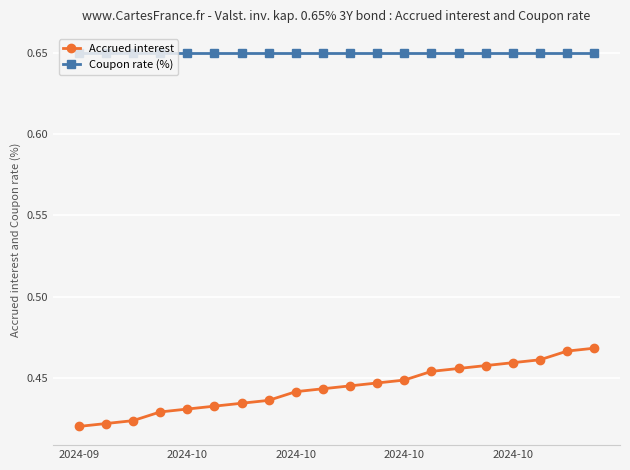

How many Accrued interest values are between 0 and 1?

20